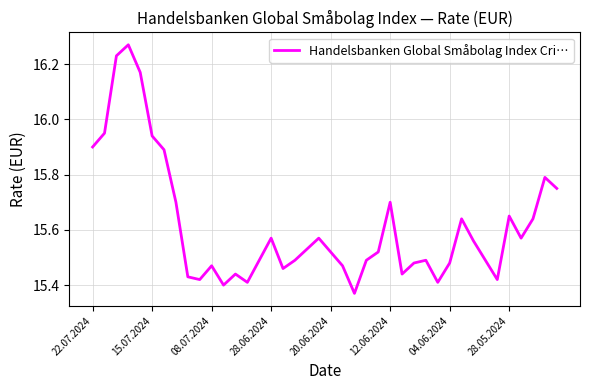

What is the difference between the maximum and minimum values?

0.9